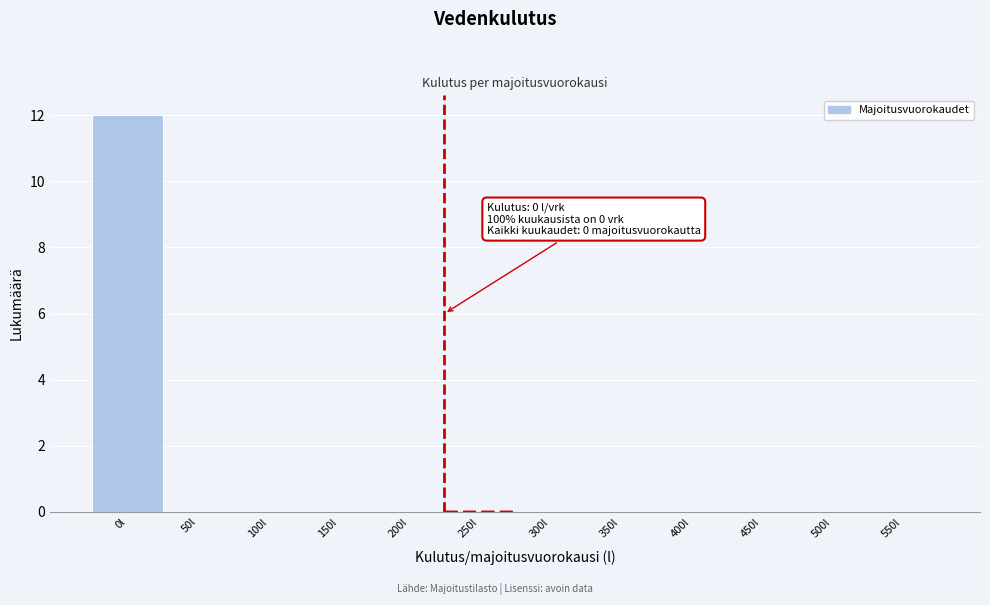

Reading right to left, list all the values displayed in this chart.

550l=0	500l=0	450l=0	400l=0	350l=0	300l=0	250l=0	200l=0	150l=0	100l=0	50l=0	0l=12